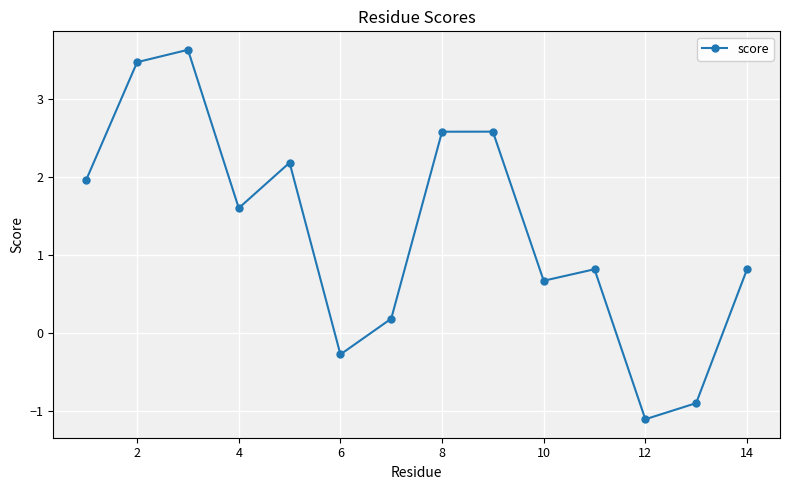

How many values are below zero?

3